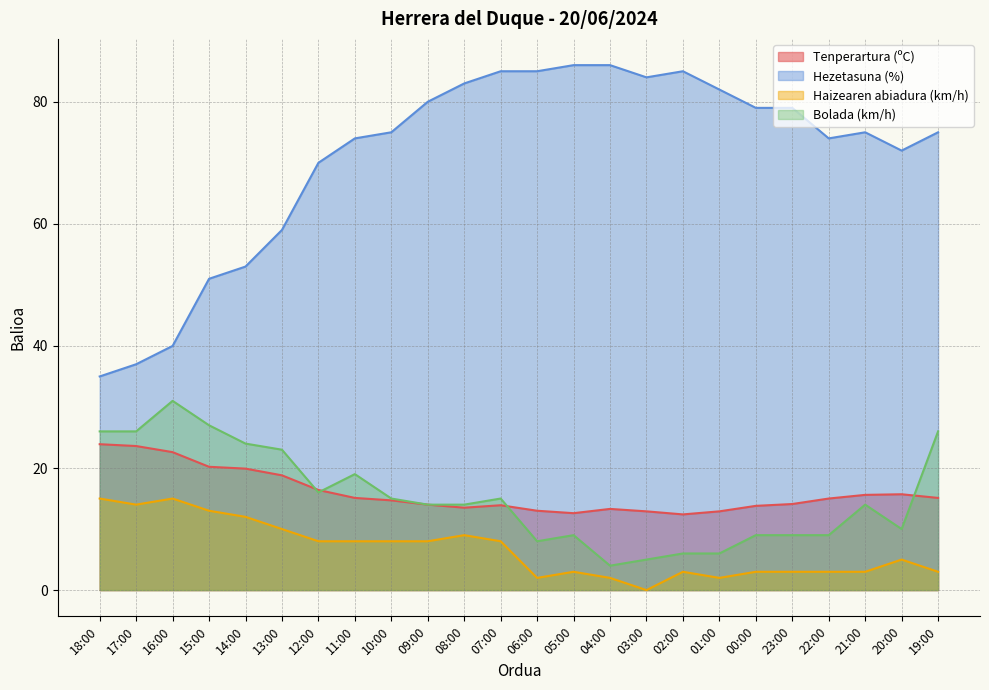

What is the highest value of the Bolada (km/h) series?

31.0